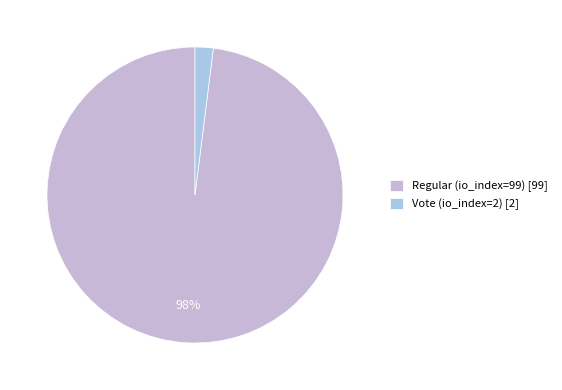

To the nearest percent, what is the combined percentage of Vote (io_index=2) and Regular (io_index=99)?

100%